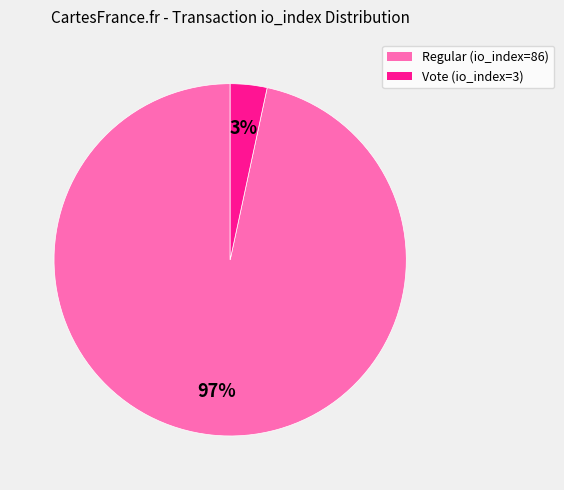

Rank the categories by value from highest to lowest.

Regular (io_index=86), Vote (io_index=3)